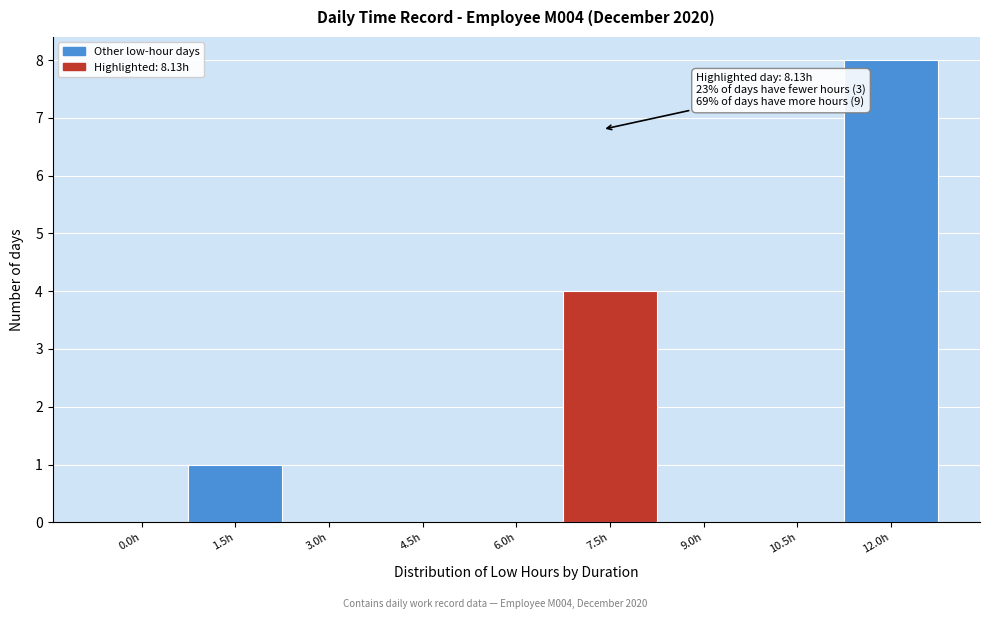

Reading right to left, transcribe all the data shown in this chart.

12.0h=8	10.5h=0	9.0h=0	7.5h=4	6.0h=0	4.5h=0	3.0h=0	1.5h=1	0.0h=0